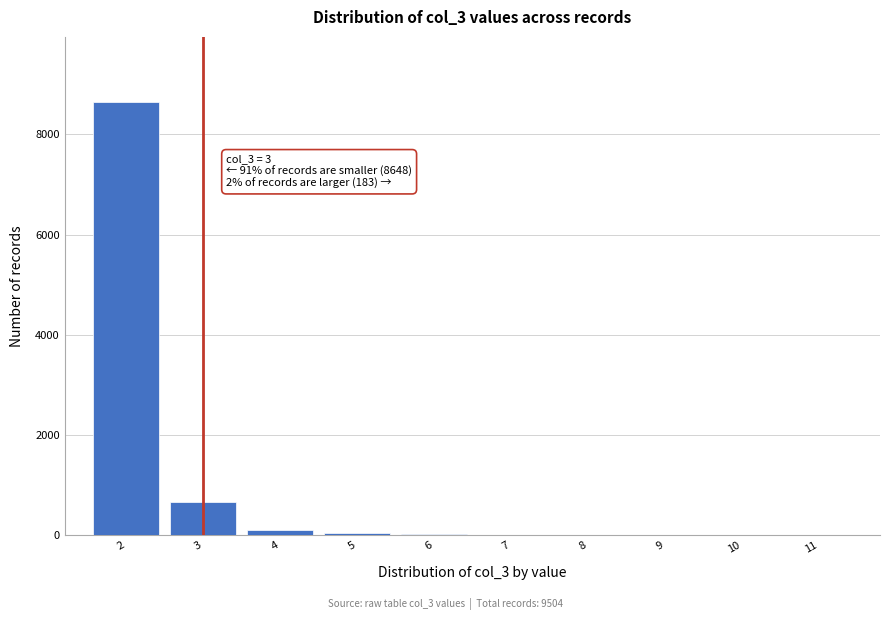

Over which range of the x-axis is the bar tallest?

1.5 to 2.5